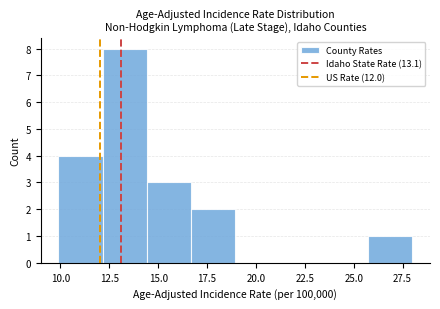

Over which range of the x-axis is the bar tallest?

12.0 to 14.5